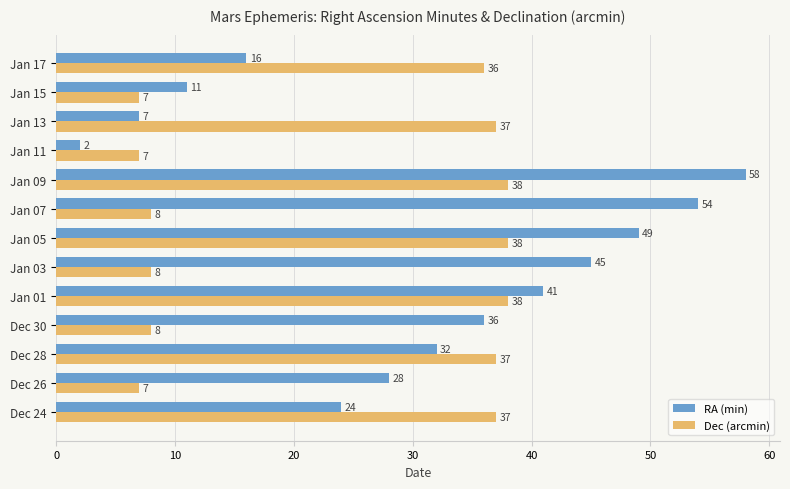

Is it true that Dec (arcmin) equals 2 at Jan 03?

False